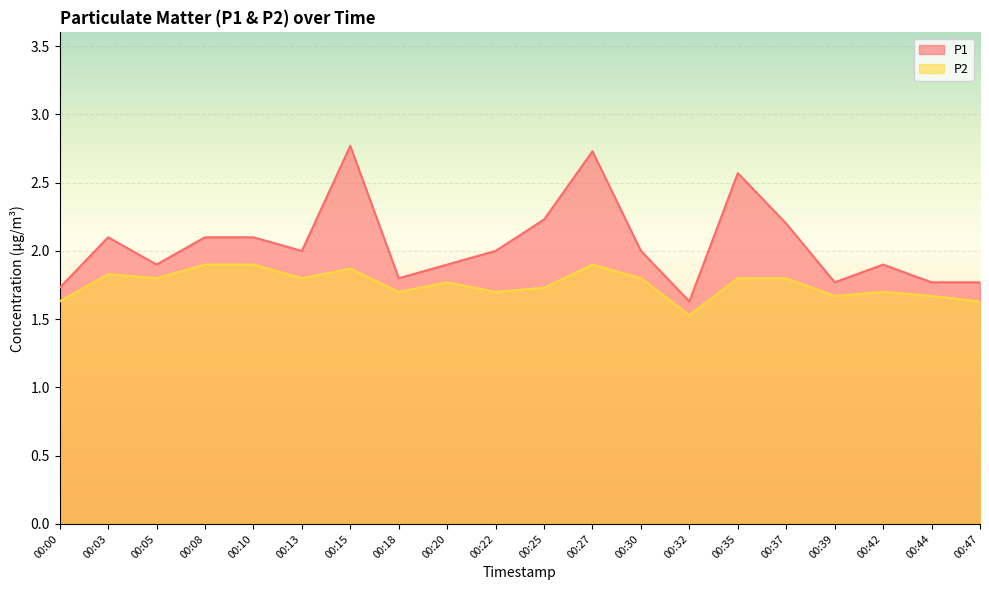

At which category does the chart reach its peak across all series?

00:15